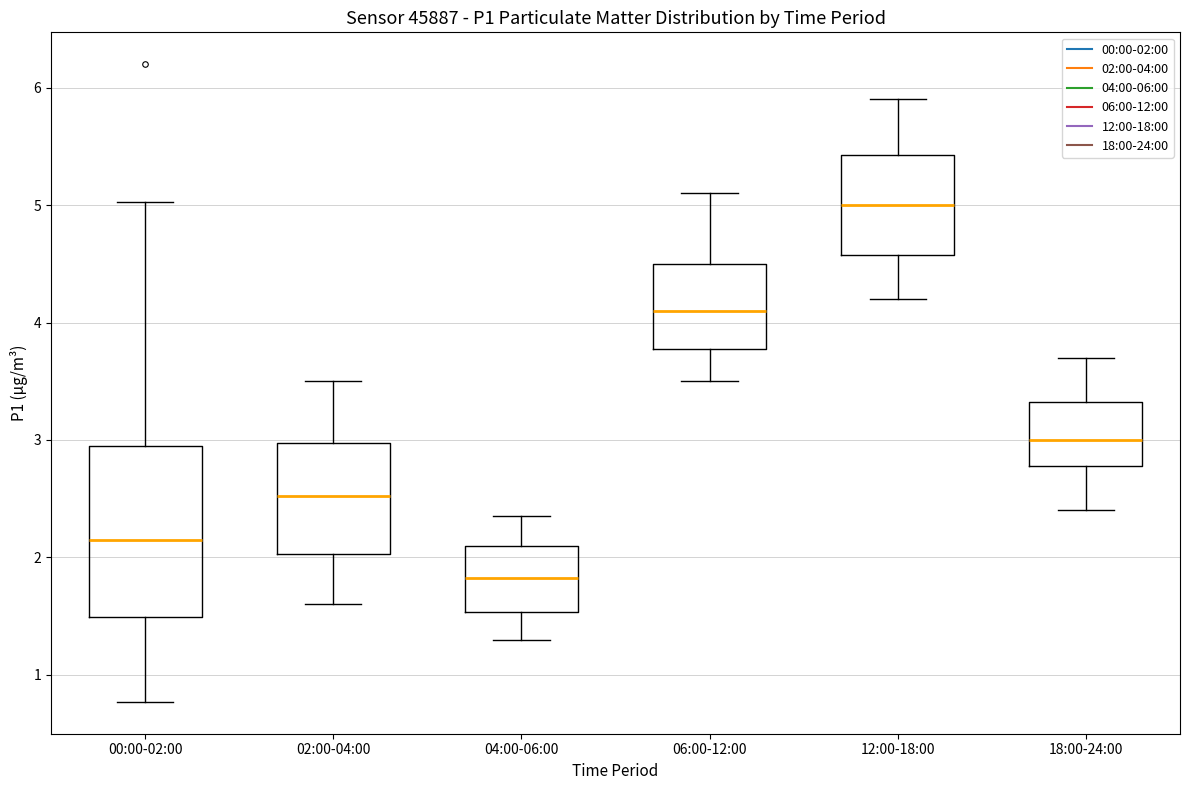

Comparing the boxes themselves (not the whiskers), which one is the tallest?

00:00-02:00